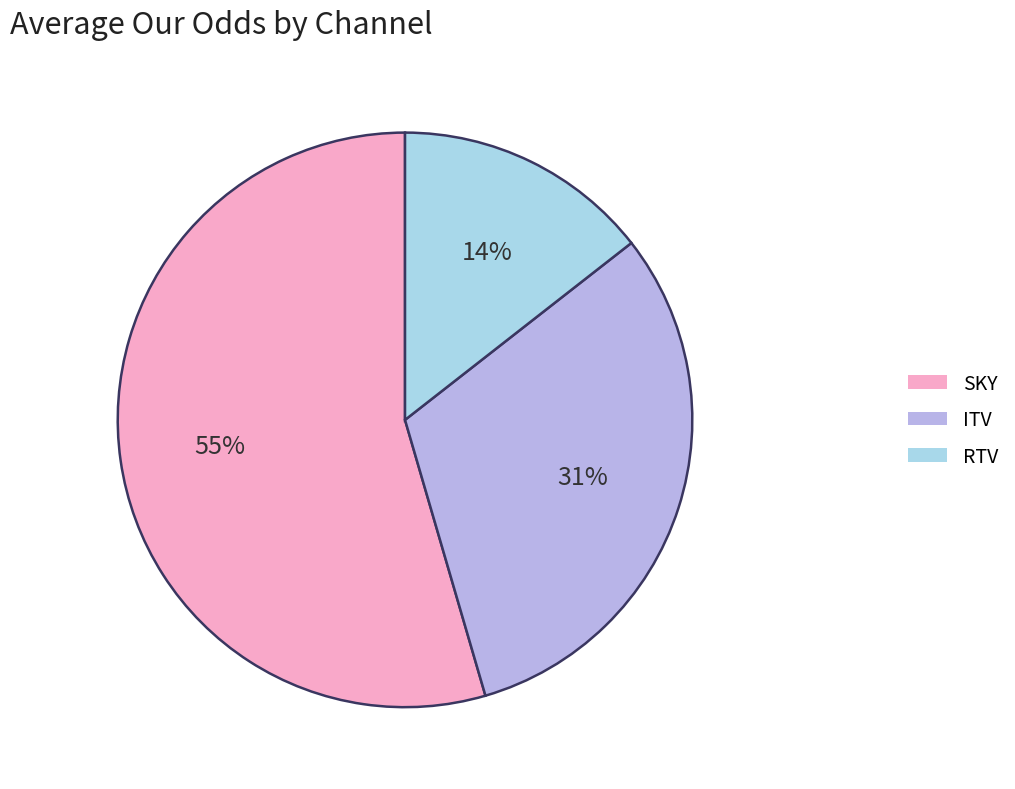

Between RTV and ITV, which is larger?

ITV